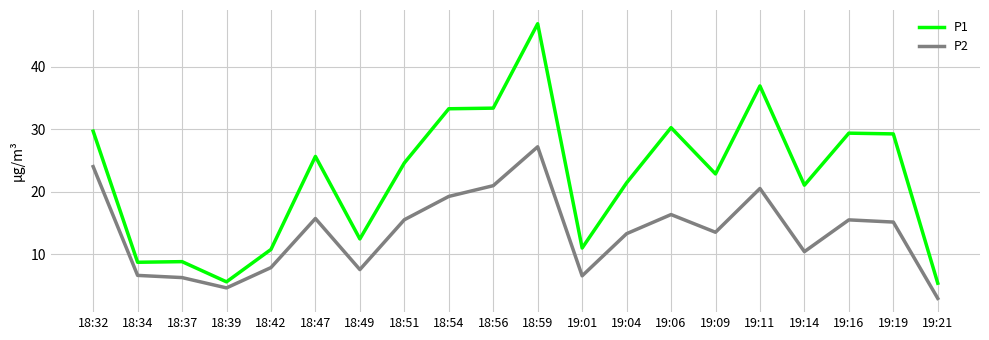

How many distinct data groups are displayed?

2